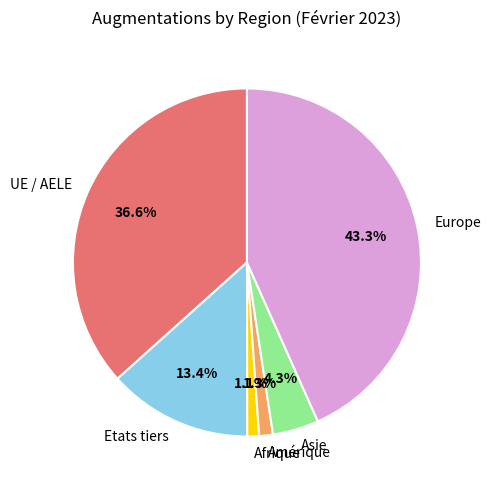

Which slice is the largest?

Europe